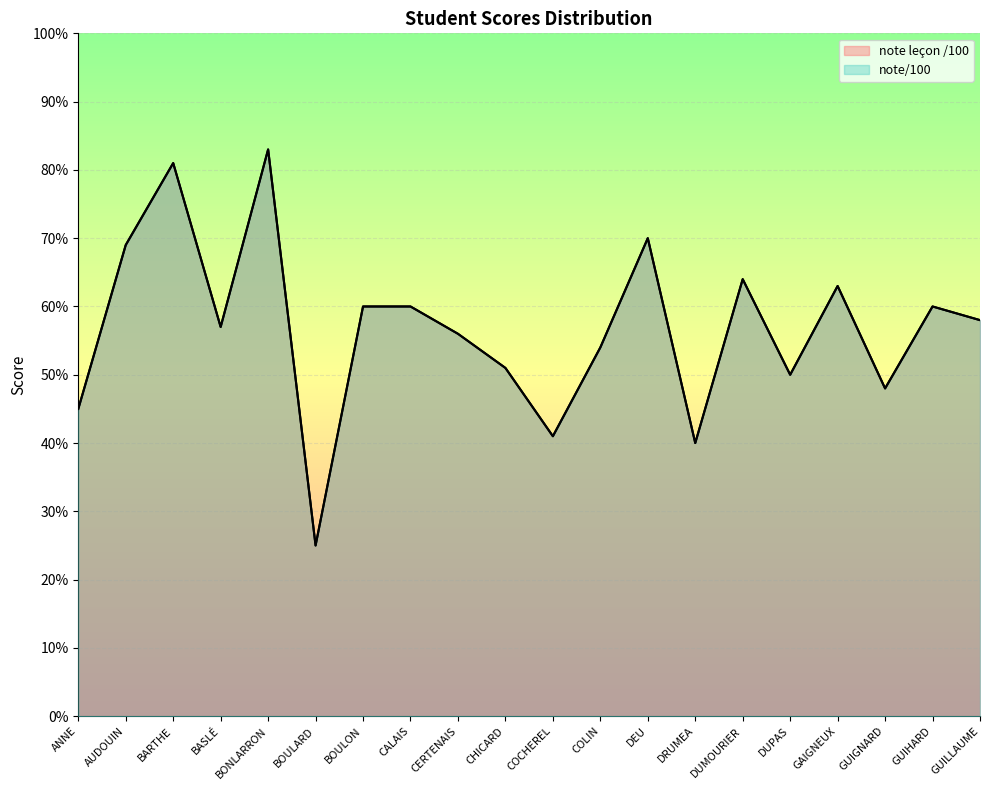

True or false: note leçon /100 and note/100 intersect in this chart.

False